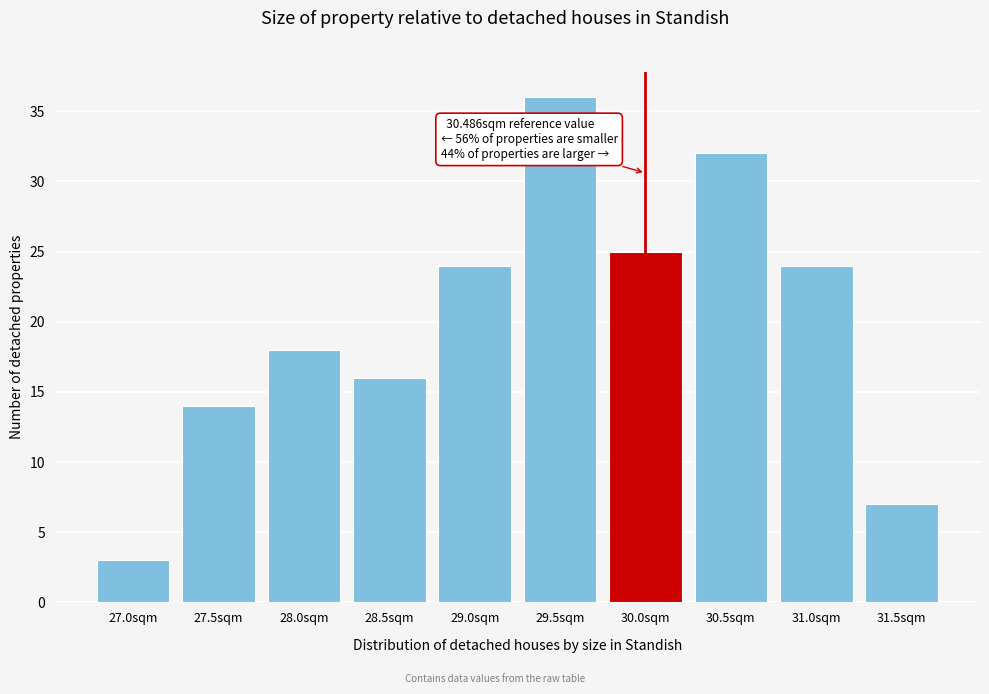

Reading right to left, transcribe all the data shown in this chart.

31.5sqm=7	31.0sqm=24	30.5sqm=32	30.0sqm=25	29.5sqm=36	29.0sqm=24	28.5sqm=16	28.0sqm=18	27.5sqm=14	27.0sqm=3